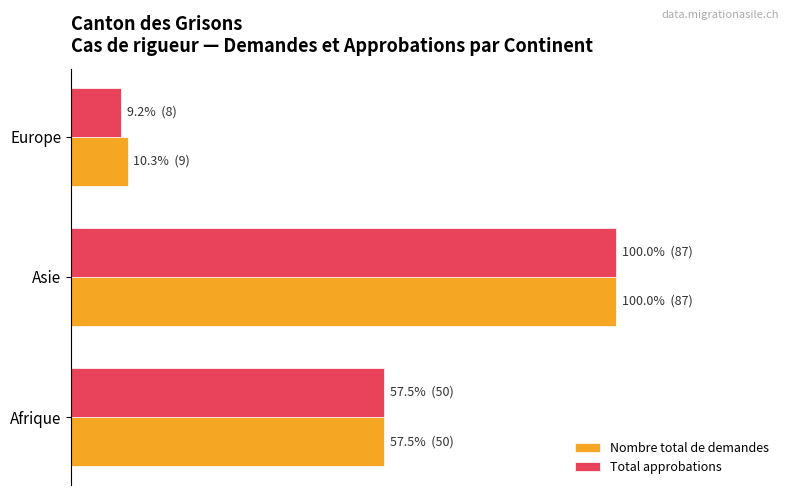

List the series in order of their overall mean, lowest first.

Total approbations, Nombre total de demandes